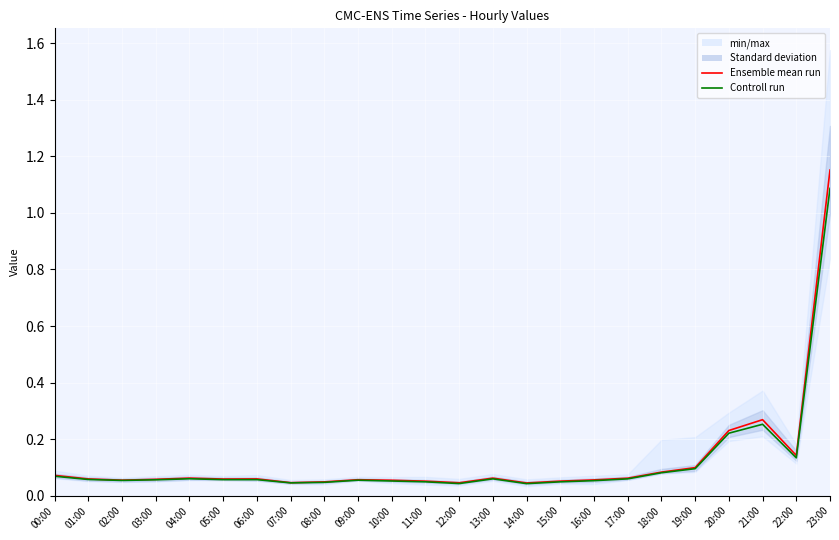

True or false: Controll run has more than 1 points higher than both neighbors.

True